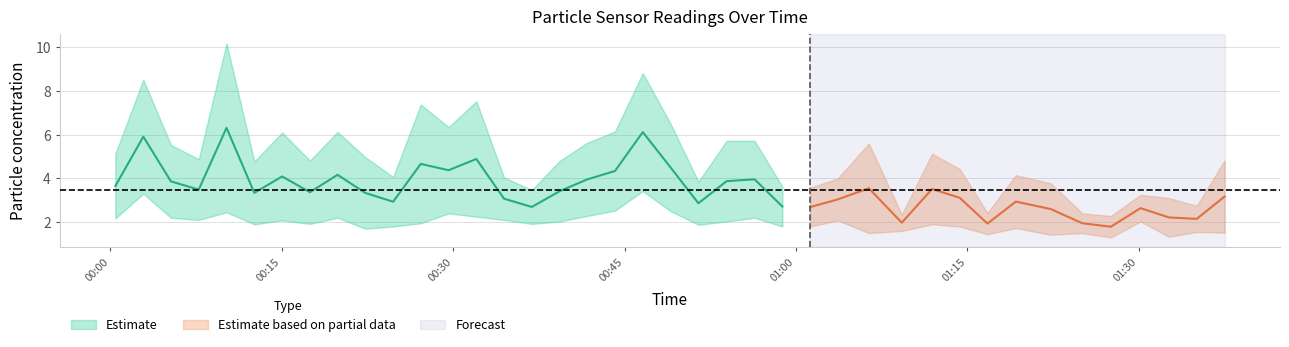

True or false: SDS_P2 has a value of 3.7 at 12.

False